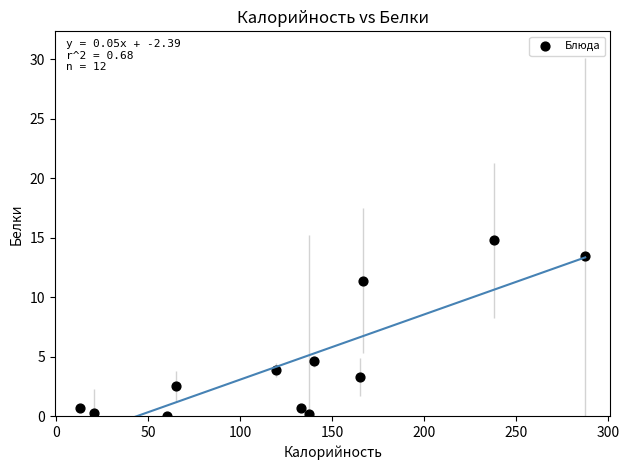

What Y value in the scatter plot is closest to 7?

4.6